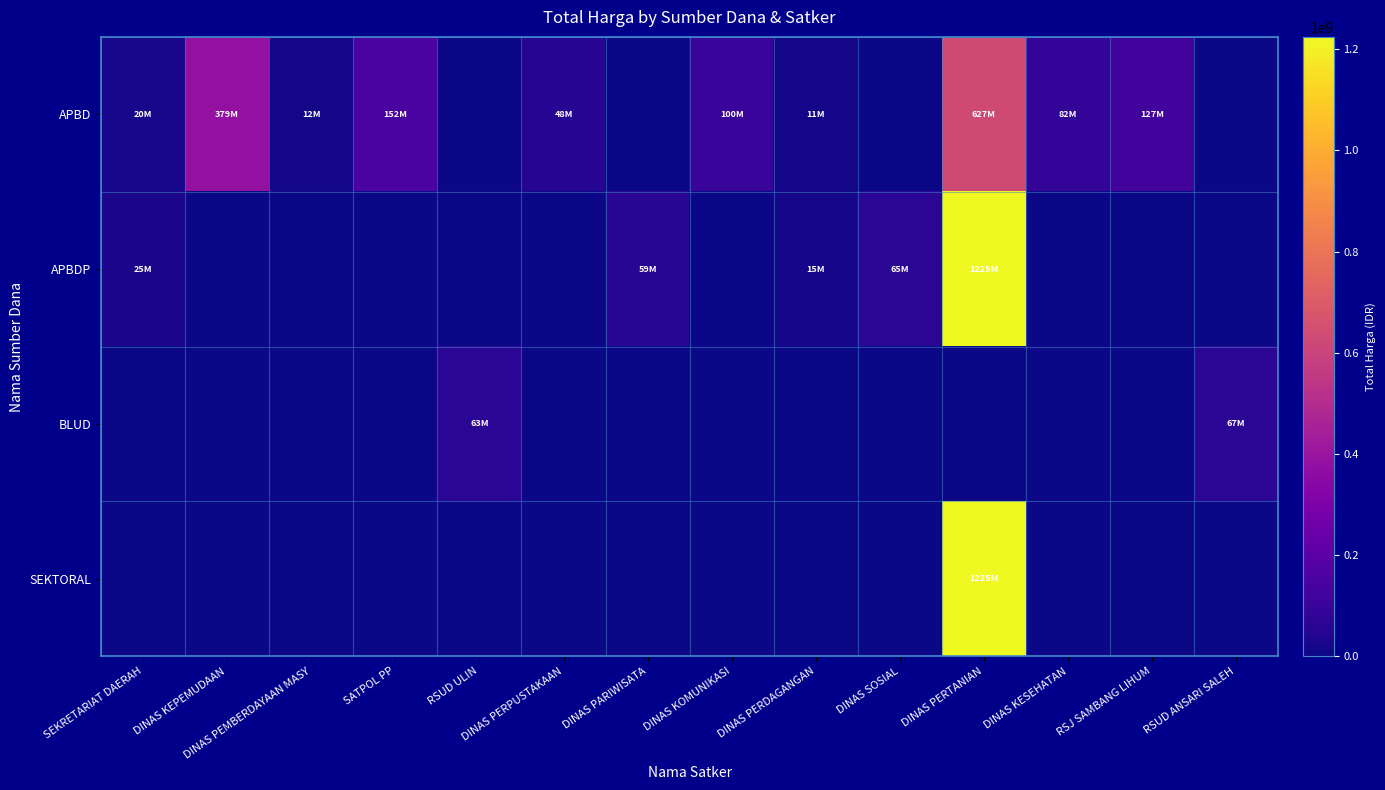

What is the difference between the highest and lowest values at DINAS PARIWISATA?

59375000